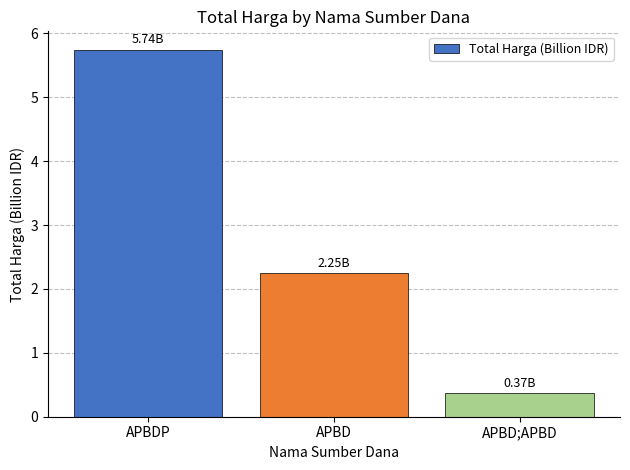

Are the bars horizontal?

No